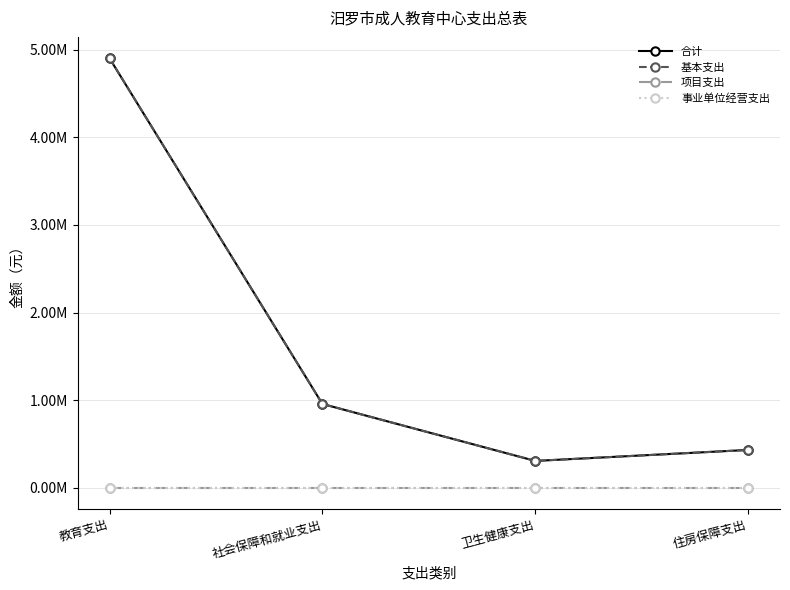

Is this an area chart (filled region under the line)?

No